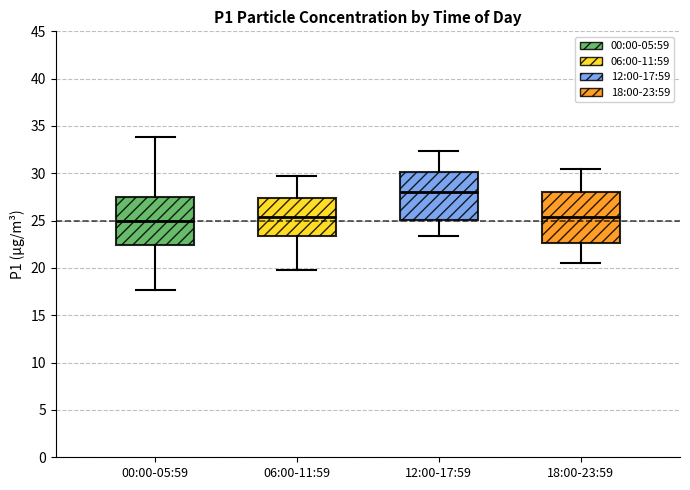

Where does the median line of the box for 00:00-05:59 sit on the y-axis? The values are not printed on the chart, so give them approximately, as read against the axis.

25.0